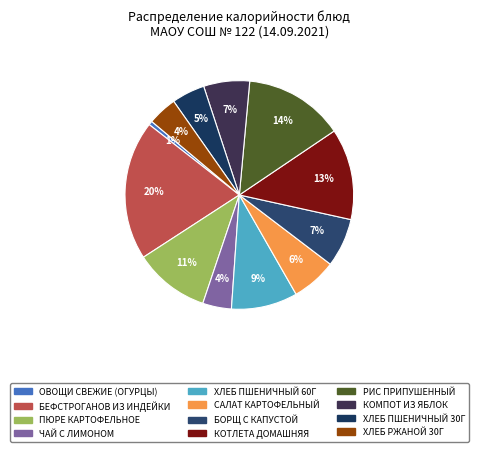

How many segments does this pie chart have?

12